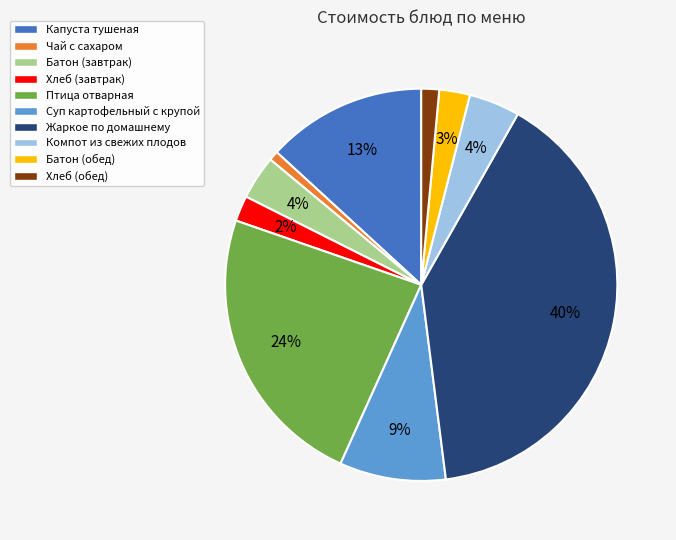

Which slice is the largest?

Жаркое по домашнему